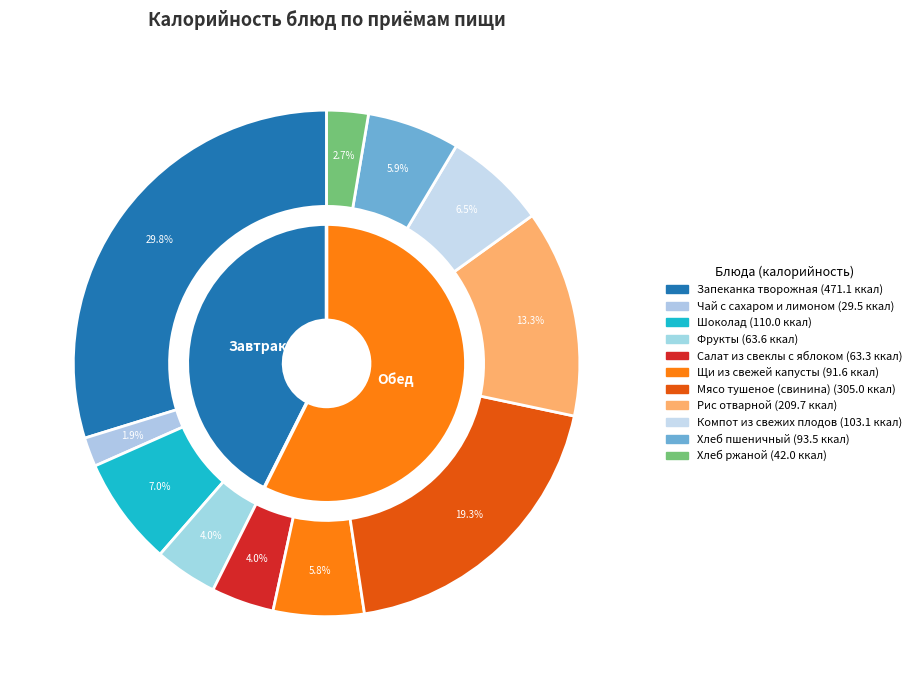

True or false: Фрукты accounts for 17% of the total.

False